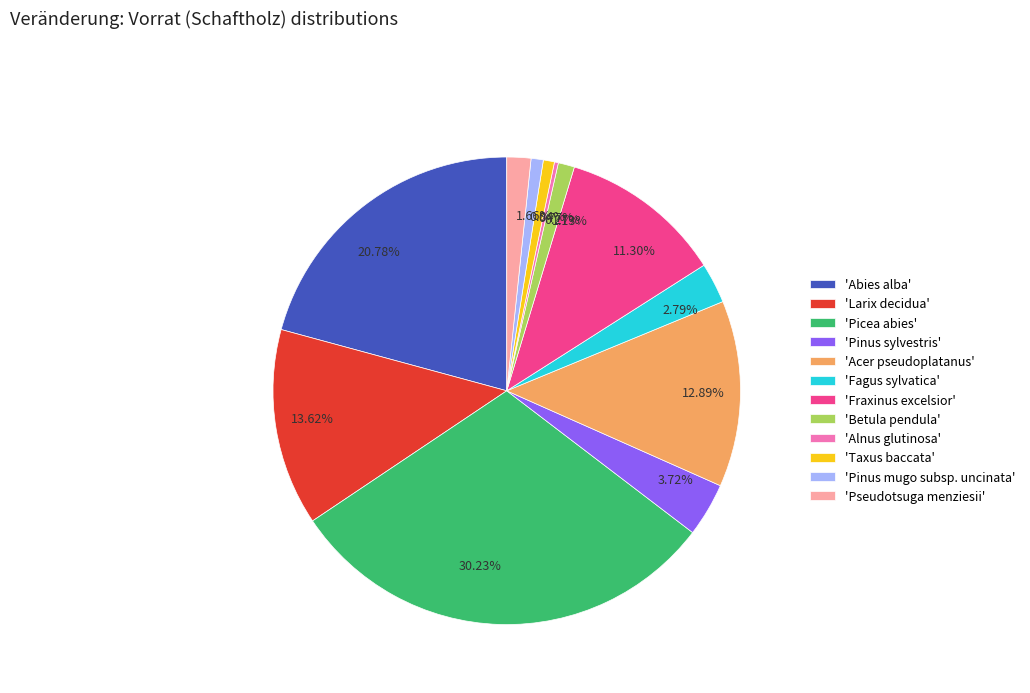

Is there any slice that represents more than half of the pie?

No